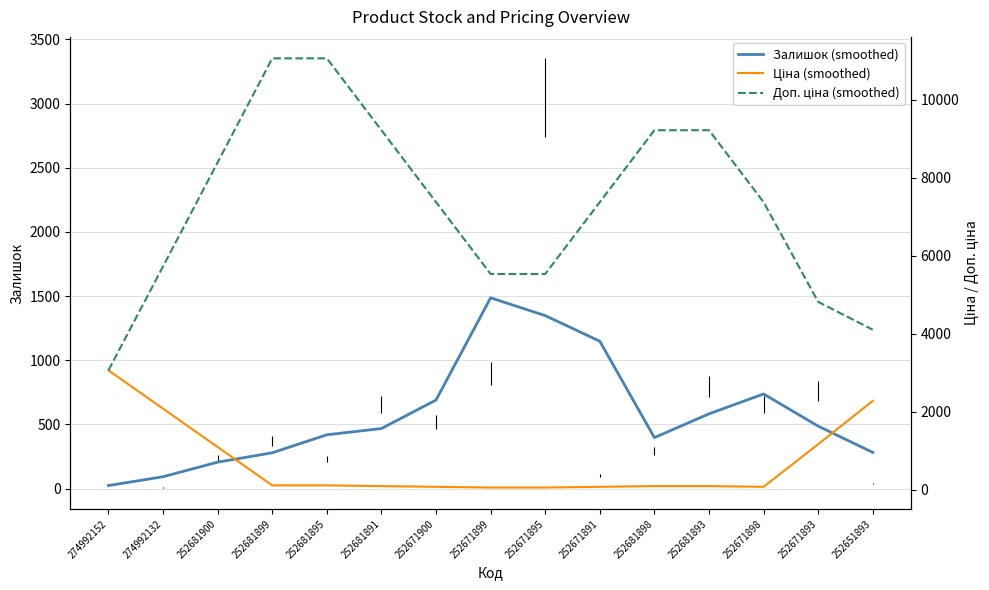

What is the label of the 15th point from the right?

274992152